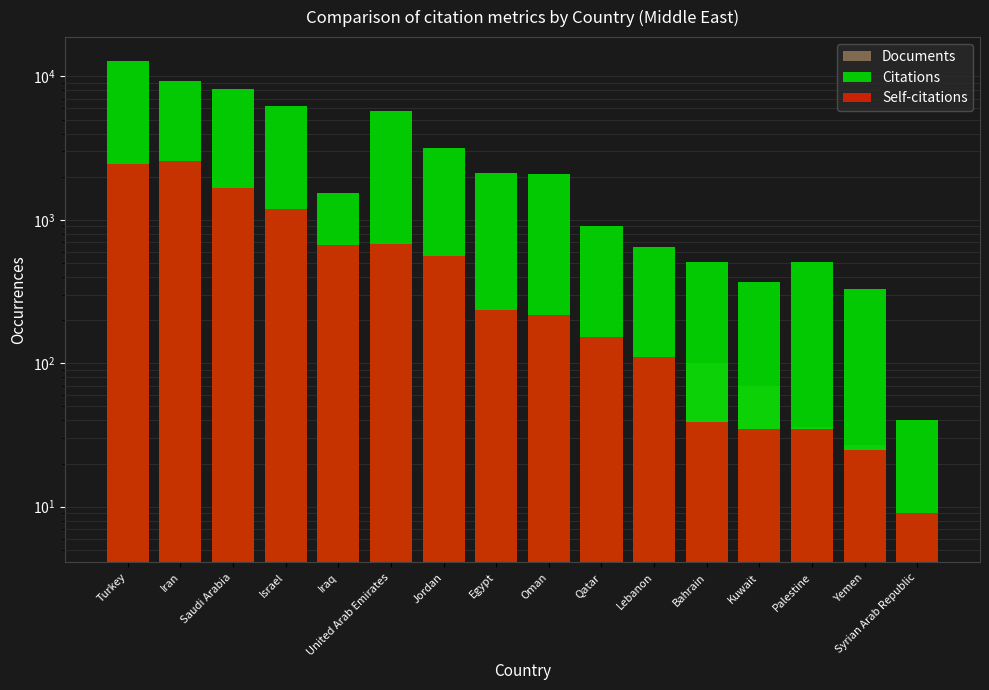

What is the difference between the highest and lowest values at Yemen?

303